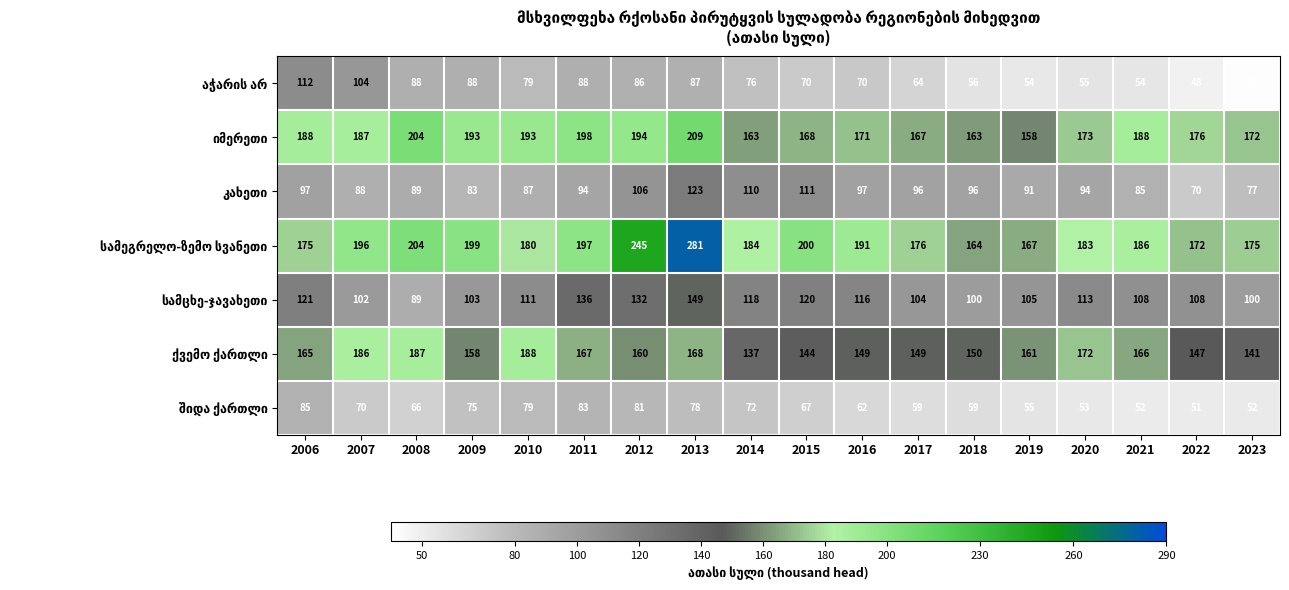

What is the difference between the highest and lowest values at 2014?

112